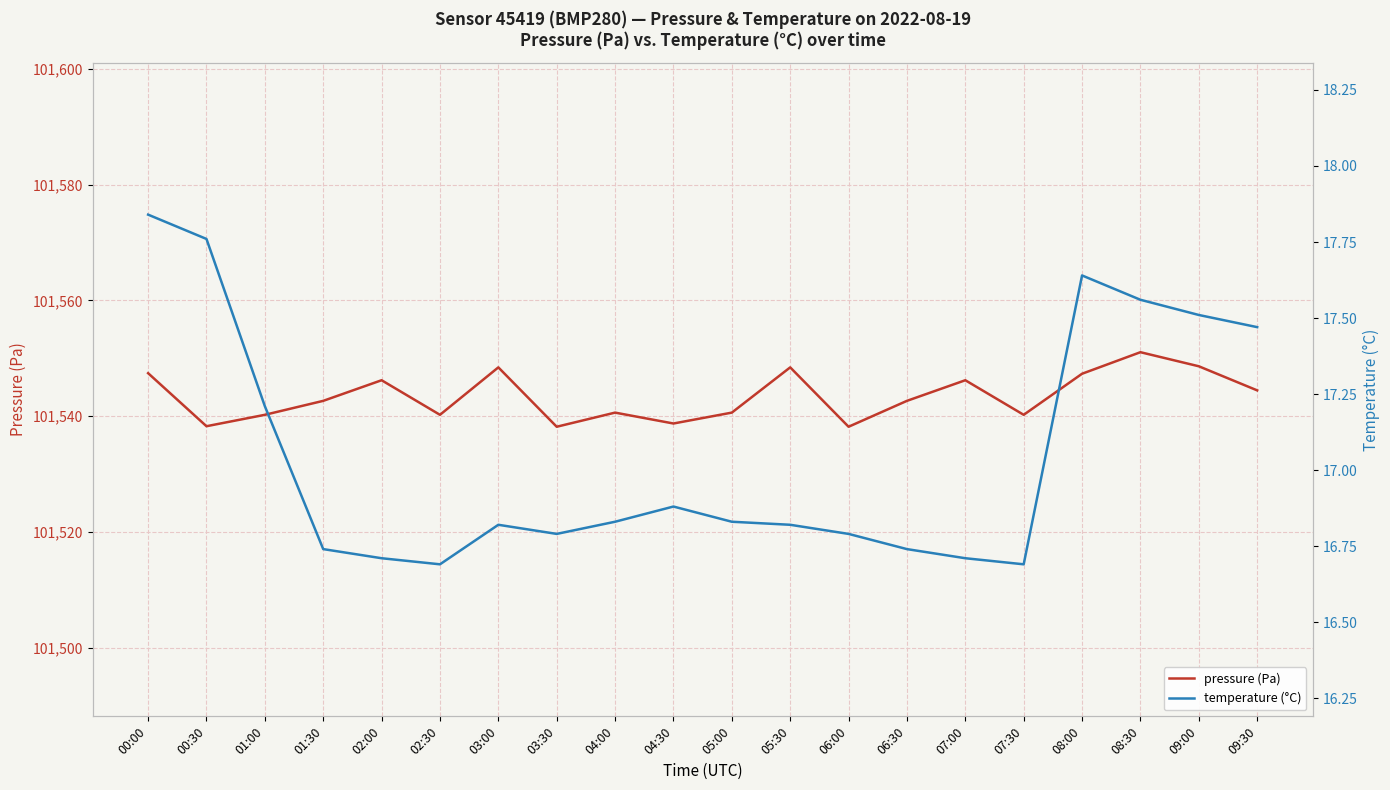

The value of temperature (°C) at 08:00 is 30.5. True or false?

False